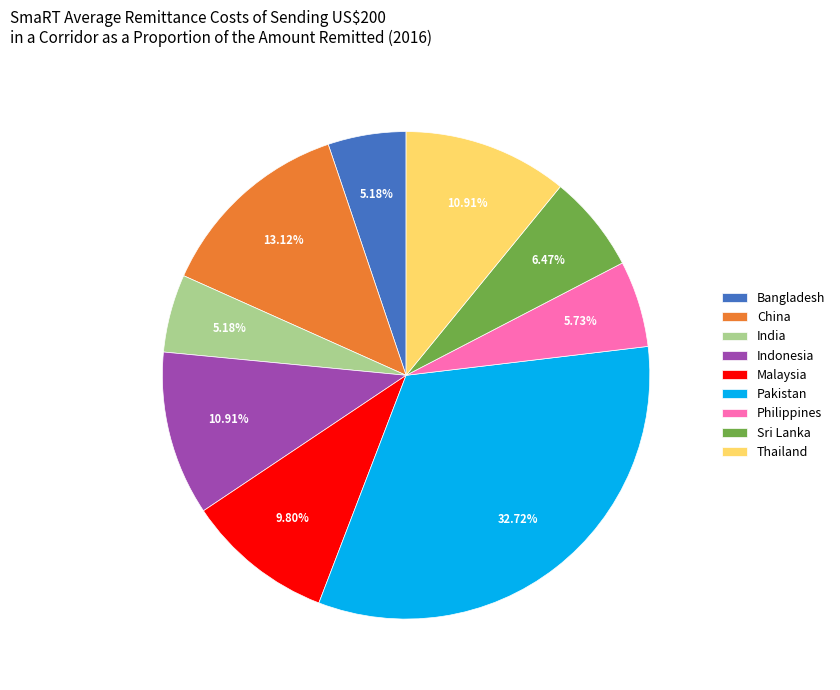

Is it true that Malaysia is 5% of the pie?

False